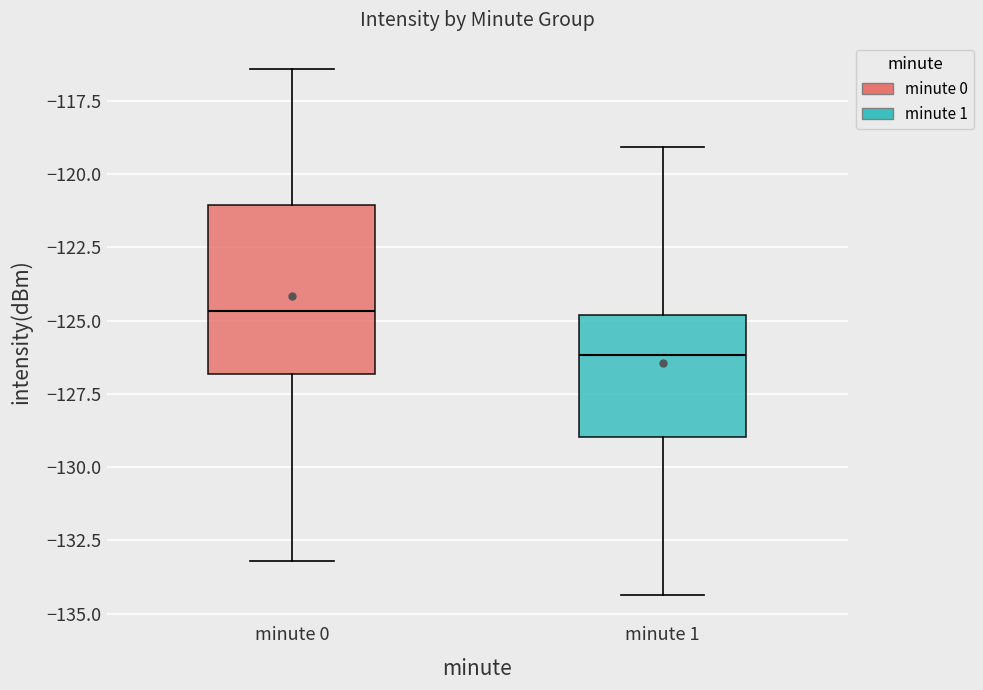

Which box is the tallest, from its lower edge to its upper edge?

minute 0